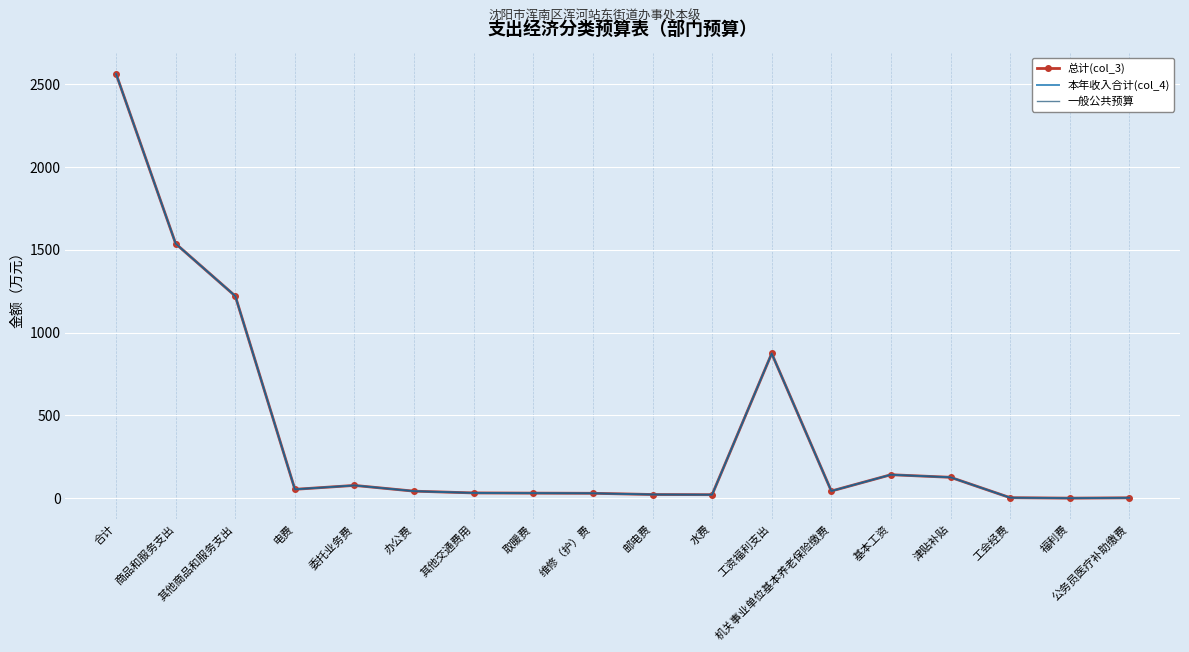

The 总计(col_3) series shows 30.0 at 维修（护）费. True or false?

True